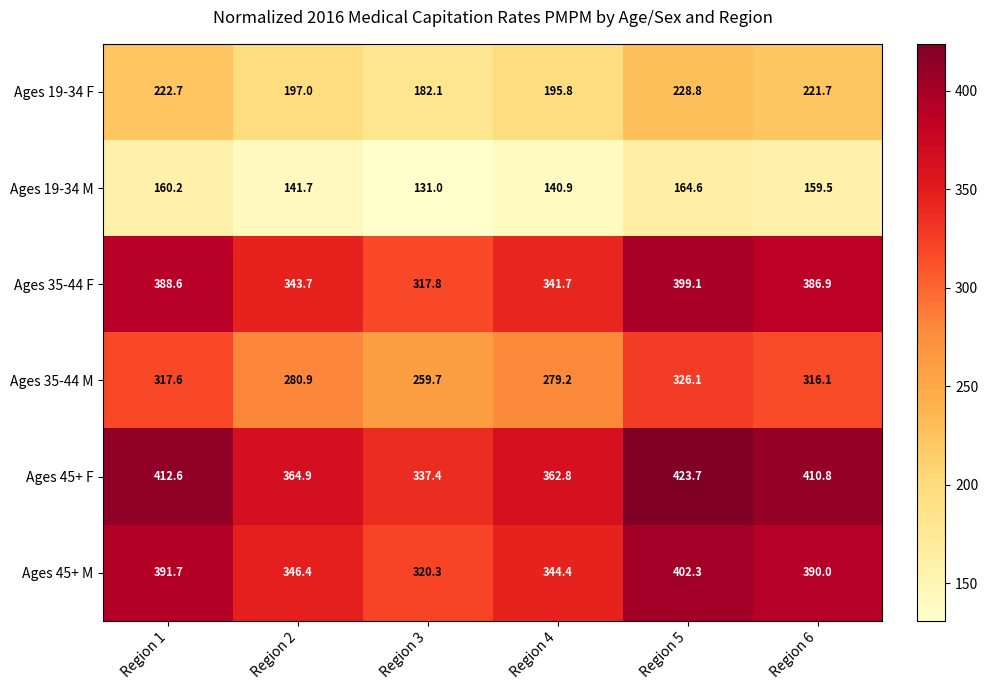

What is the difference between the maximum and minimum values in the Ages 35-44 M series?

66.4